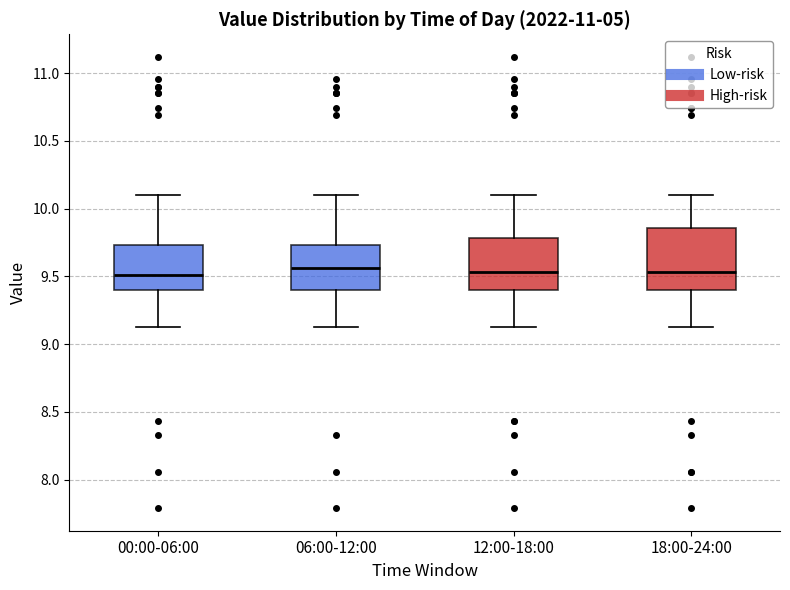

Where is the lower edge of the box for 12:00-18:00 on the y-axis? The values are not printed on the chart, so give them approximately, as read against the axis.

9.40